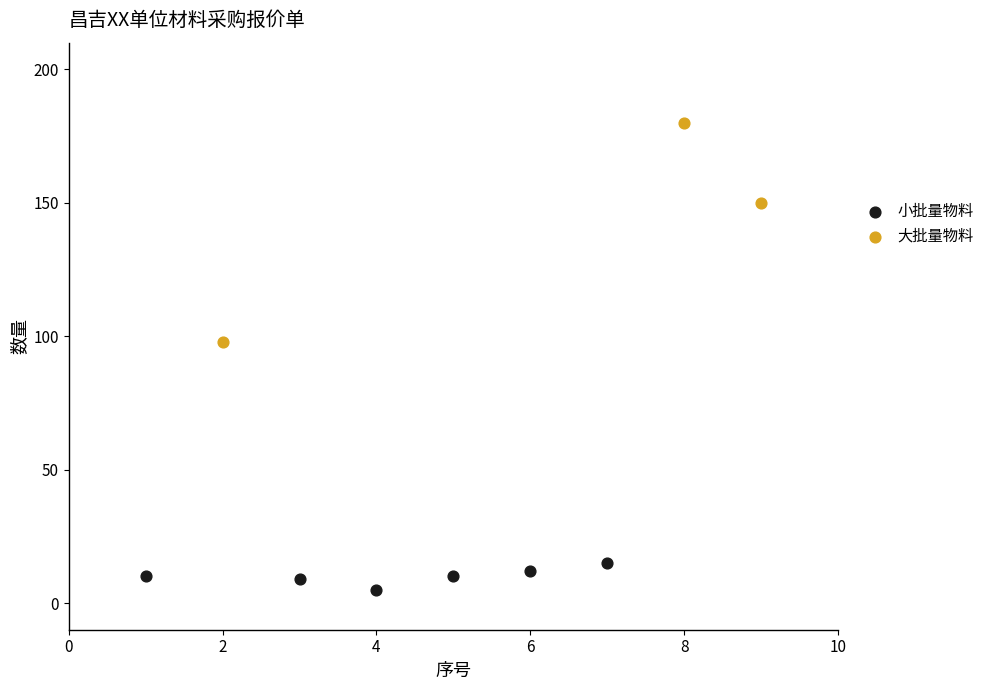

Which series has the widest spread of Y values?

大批量物料